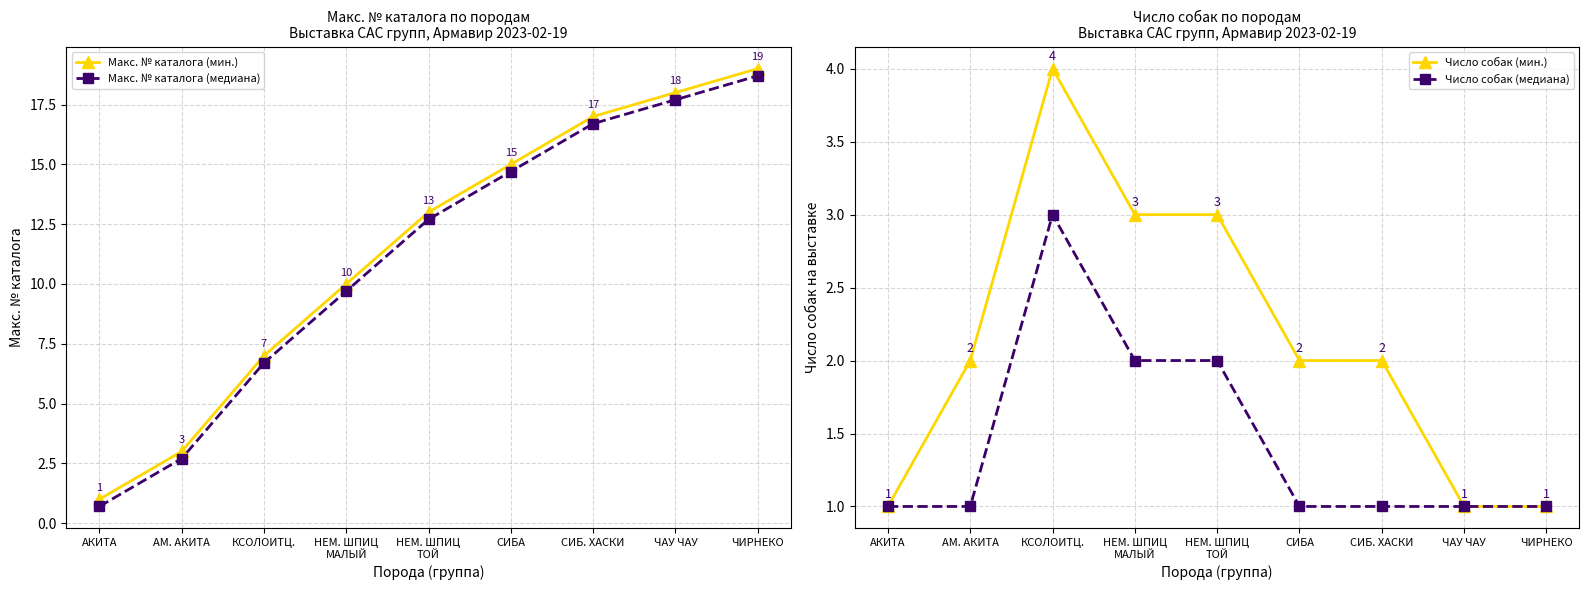

What is the approximate value of Число собак (мин.) at СИБА?

2